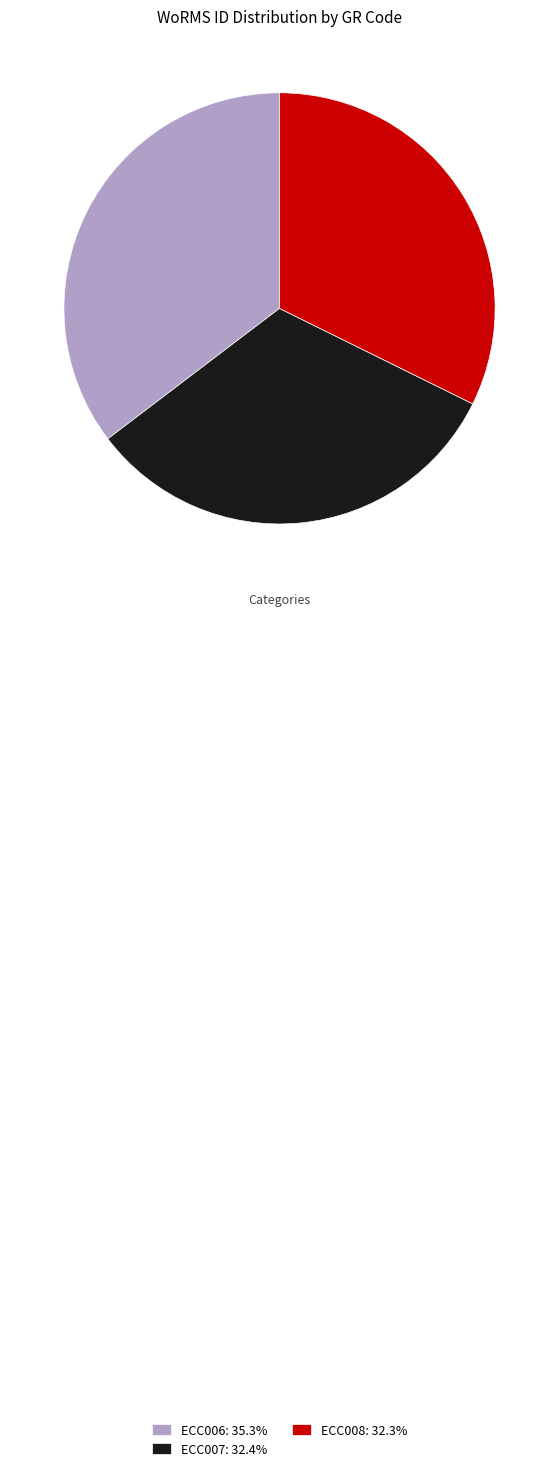

Is ECC006: 35.3% the majority of the pie?

No